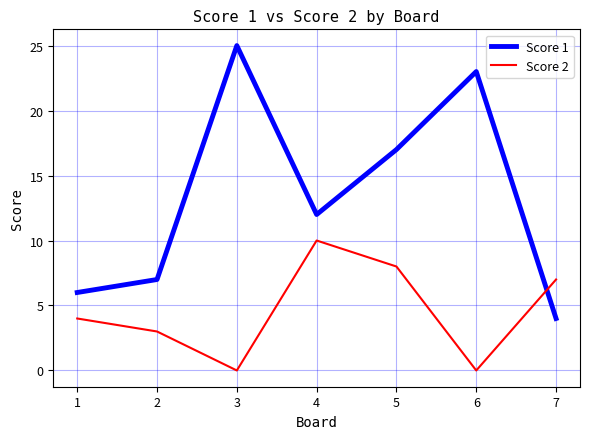

Is the value of Score 2 at 6 greater than the value of Score 1 at 6?

No